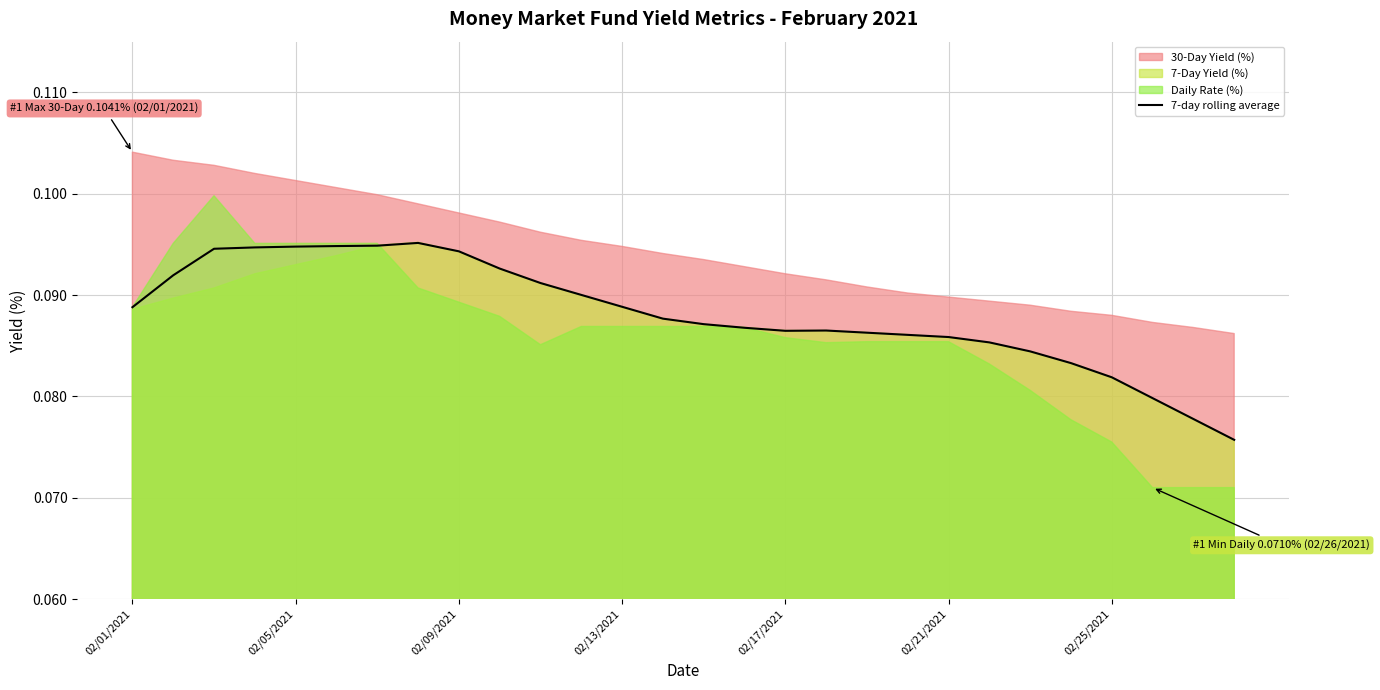

True or false: the data shows 0.0 at 21.

False